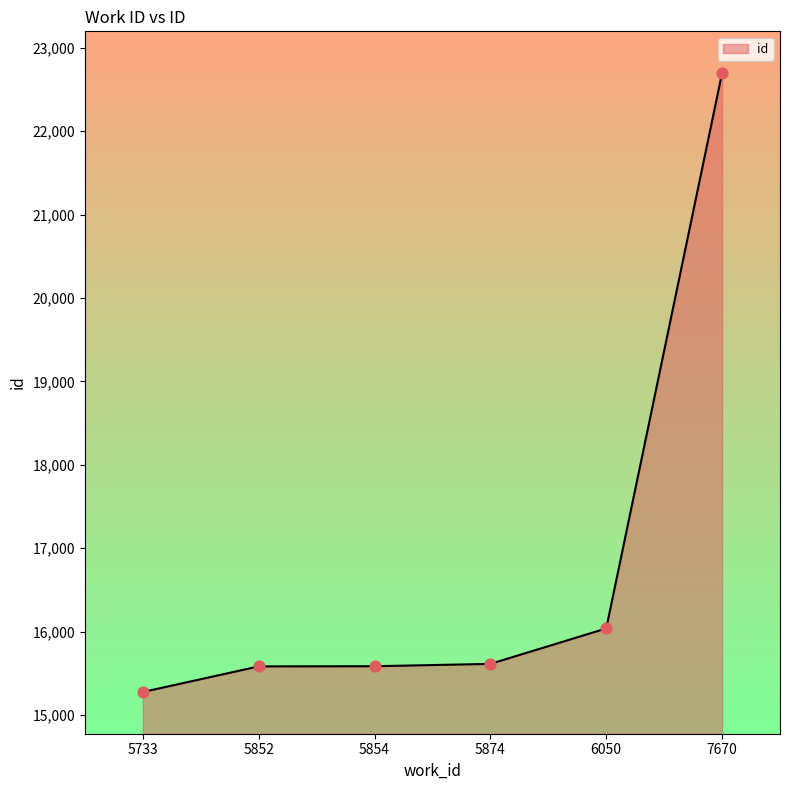

What is the ratio of the value at 6050 to the value at 5874?

1.0